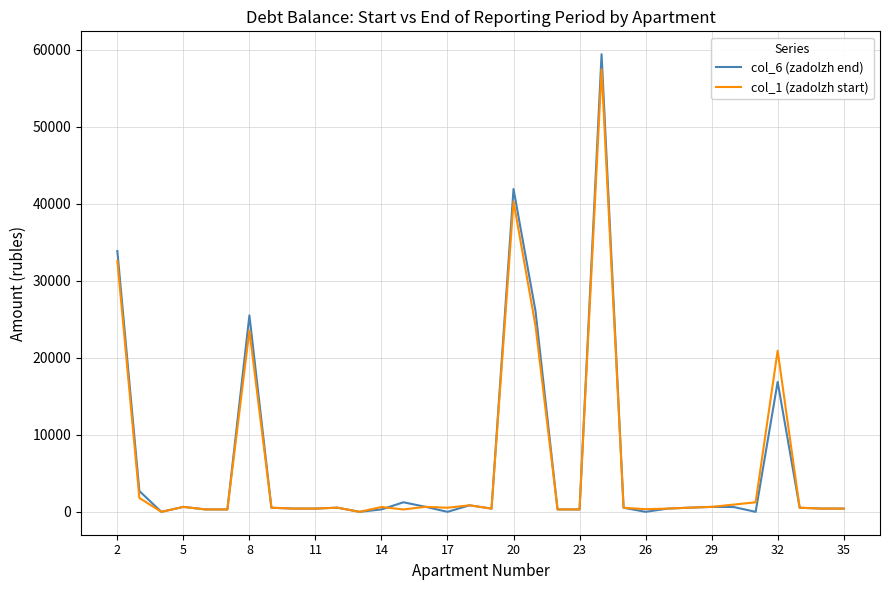

Which series has the largest range (max minus min)?

col_6 (zadolzh end)